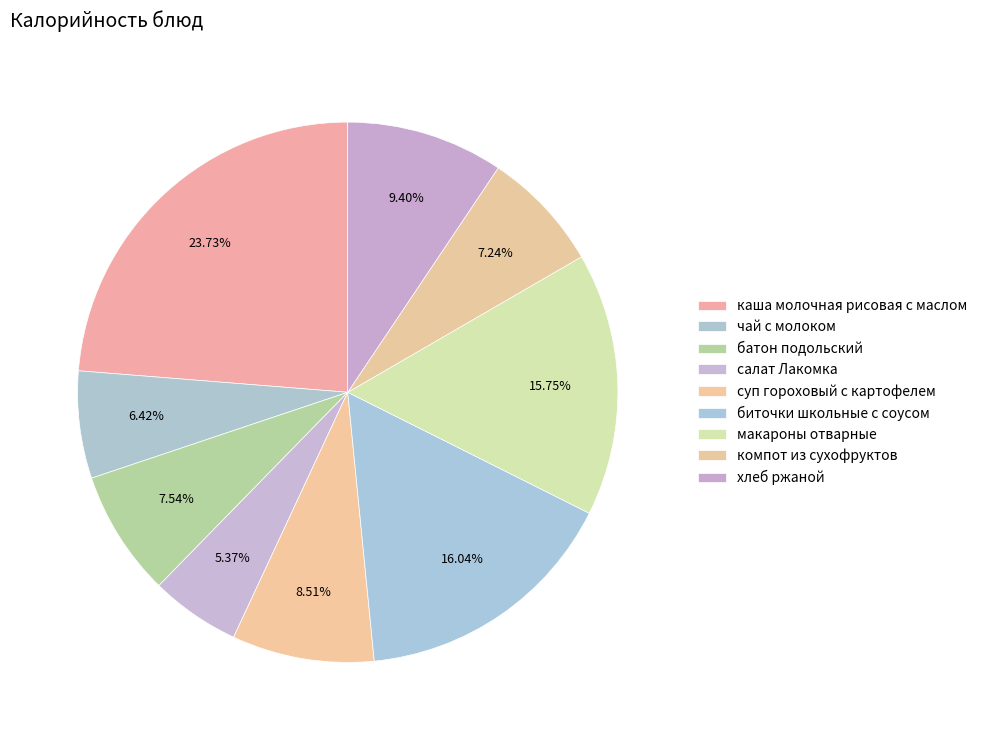

Approximately how many times larger is the value at макароны отварные compared to биточки школьные с соусом?

1.0